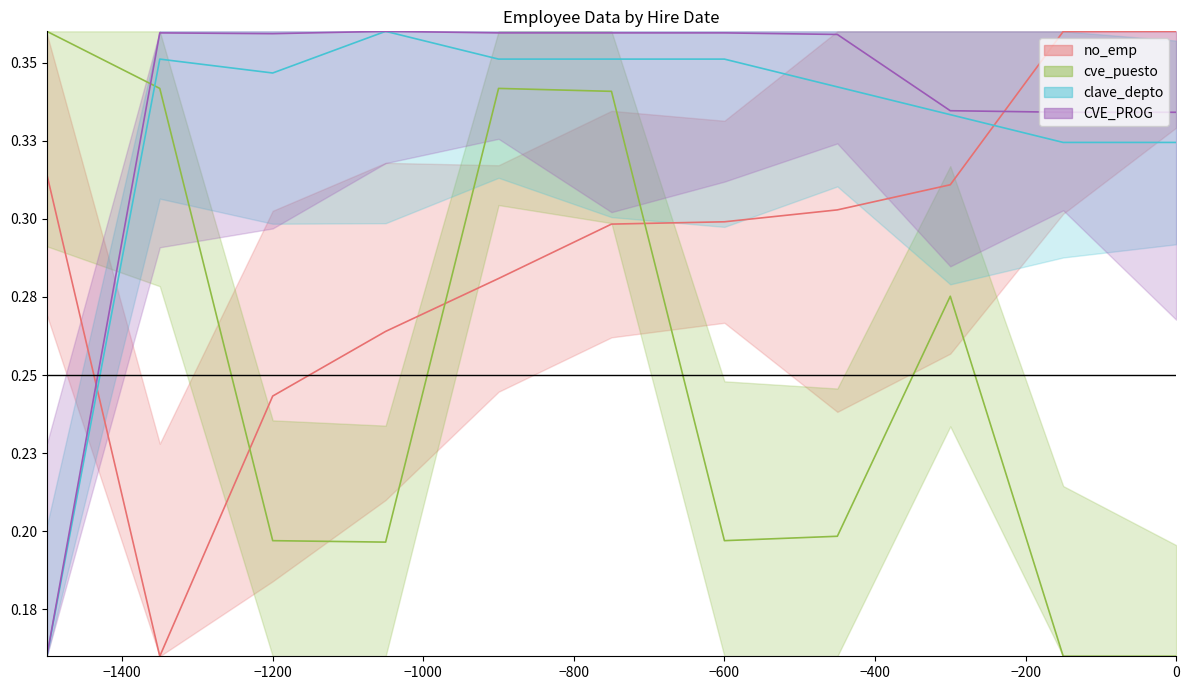

What is the difference between the highest and lowest values at 2021-06-16?

0.2